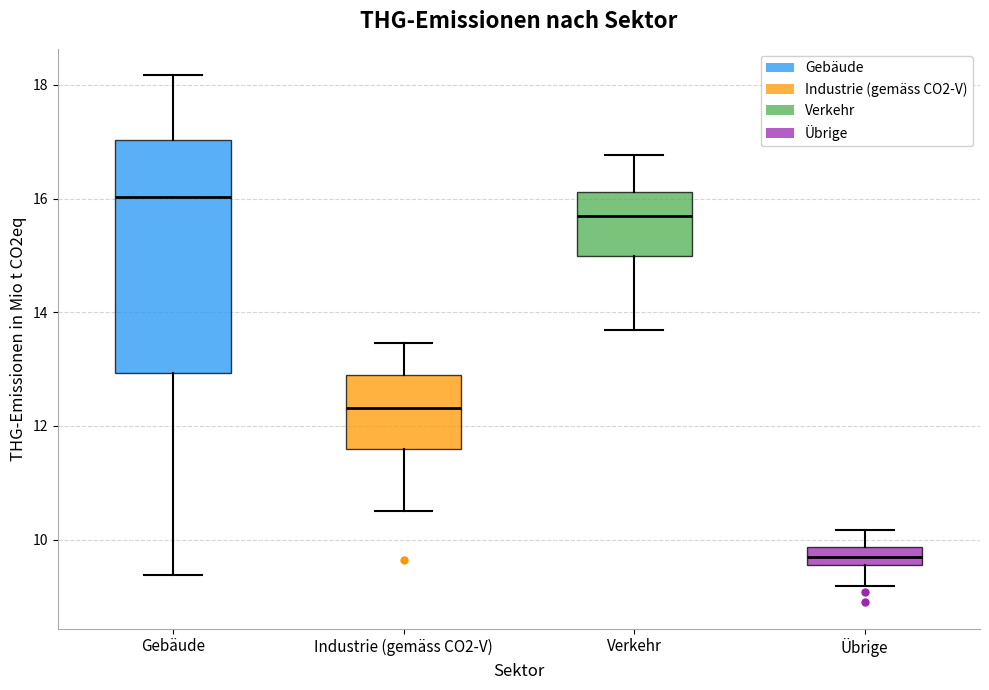

Reading left to right, transcribe this box plot: for each box, give where its median line is, the range the box spans, and where its two whiskers end, as read against the y-axis. The values are not printed on the chart, so give them approximately, as read against the axis.

Gebäude: median 16.0, box 13.0 to 17.0, whiskers 9.4 to 18.2
Industrie (gemäss CO2-V): median 12.4, box 11.6 to 12.8, whiskers 10.6 to 13.4
Verkehr: median 15.6, box 15.0 to 16.2, whiskers 13.6 to 16.8
Übrige: median 9.8 (inside the box), box 9.6 to 9.8, whiskers 9.2 to 10.2